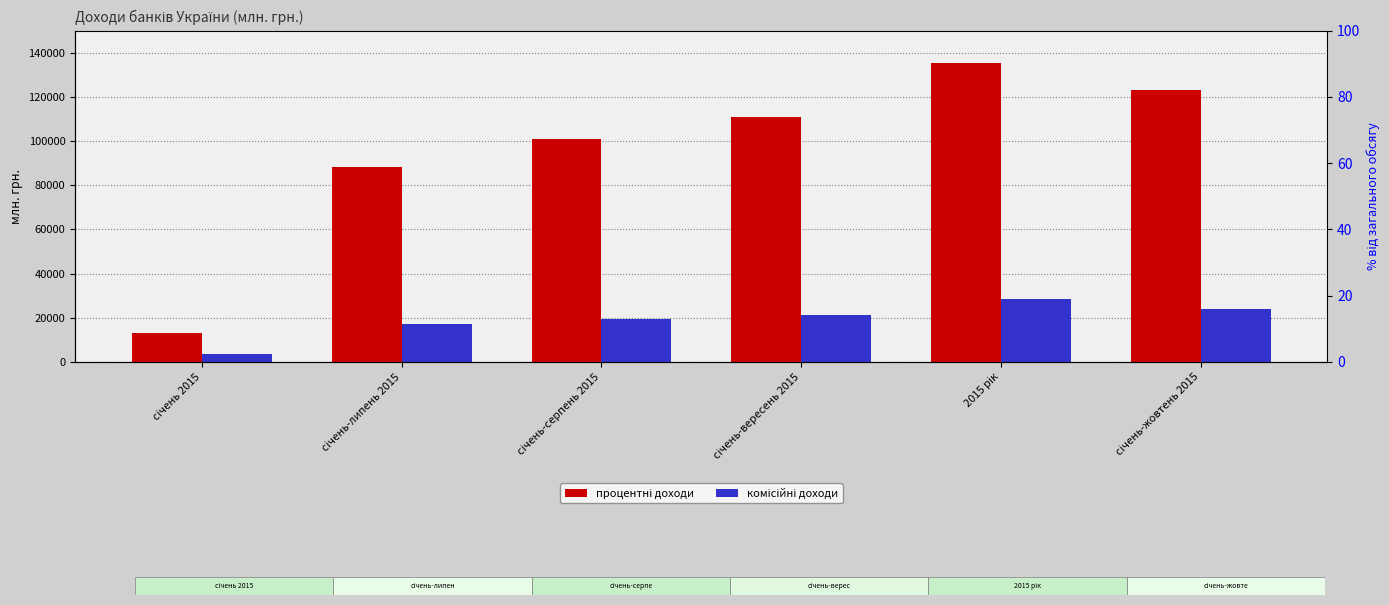

Which has a higher value, січень-серпень 2015 or січень 2015?

січень-серпень 2015